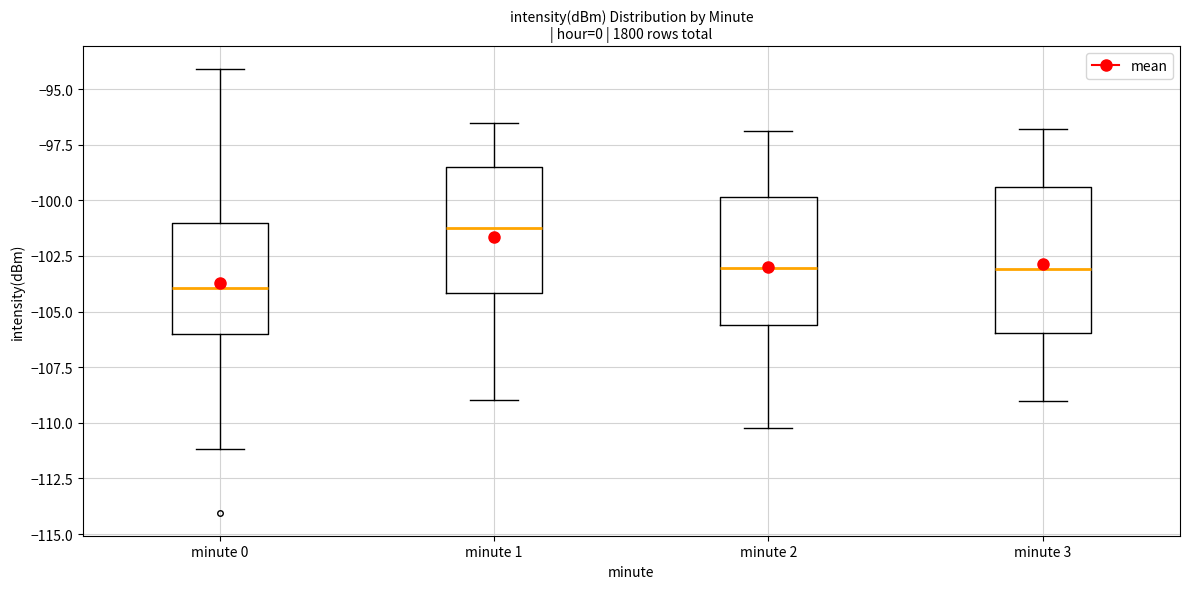

Which box is the tallest, from its lower edge to its upper edge?

minute 3